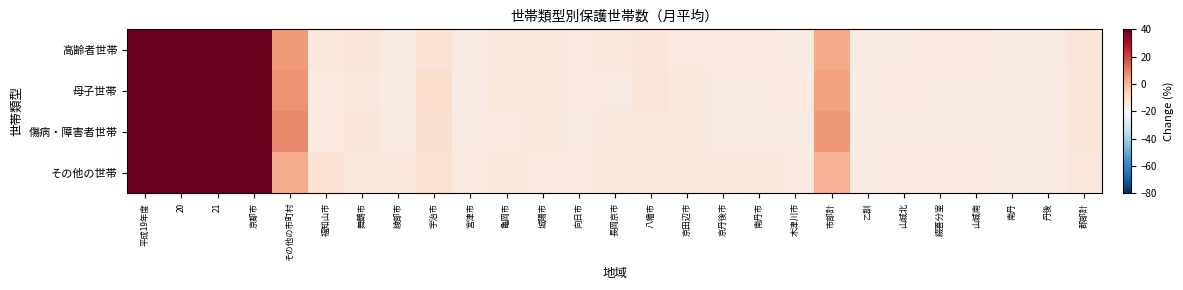

How many data points does each series have?

27